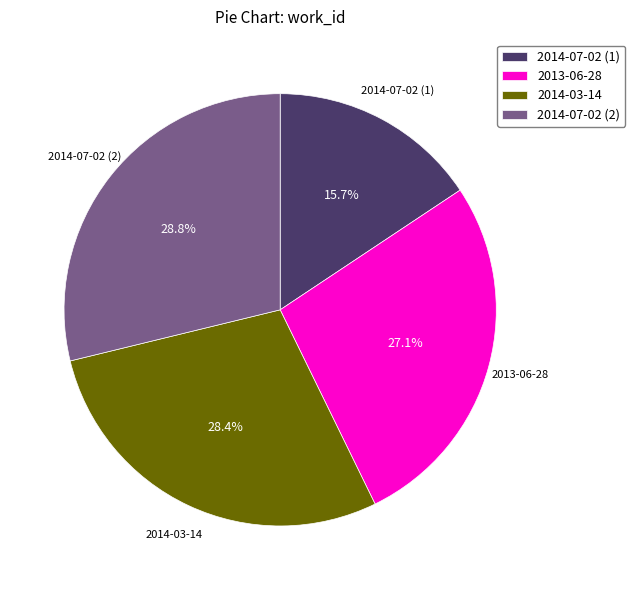

Which slice is the smallest?

2014-07-02 (1)